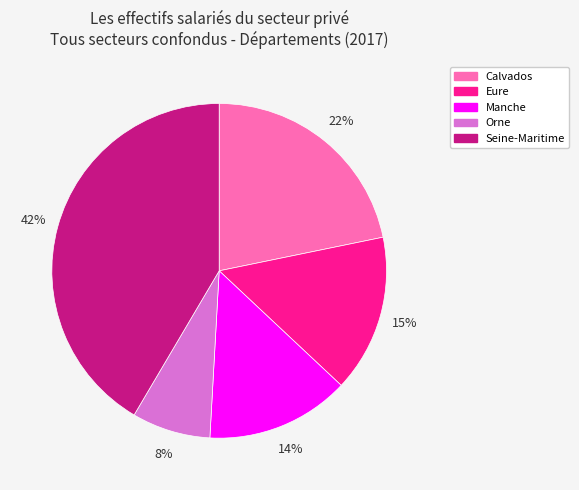

Rank the categories by value from lowest to highest.

Orne, Manche, Eure, Calvados, Seine-Maritime